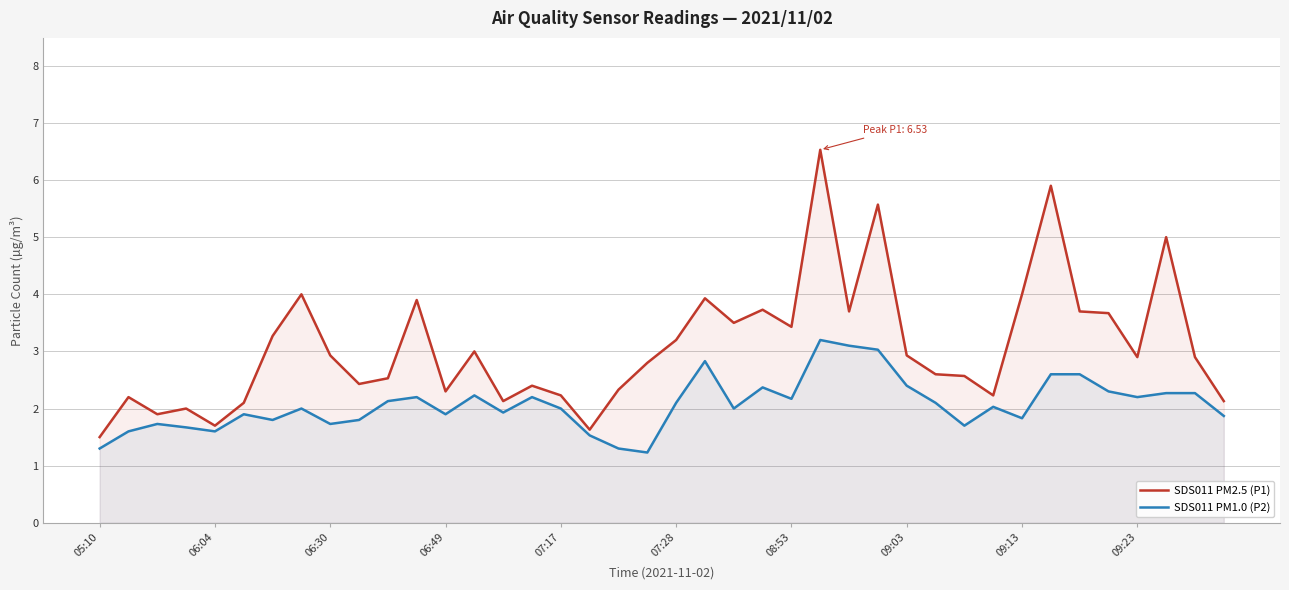

What is the difference between the maximum and minimum values in the SDS011 PM1.0 (P2) series?

2.0